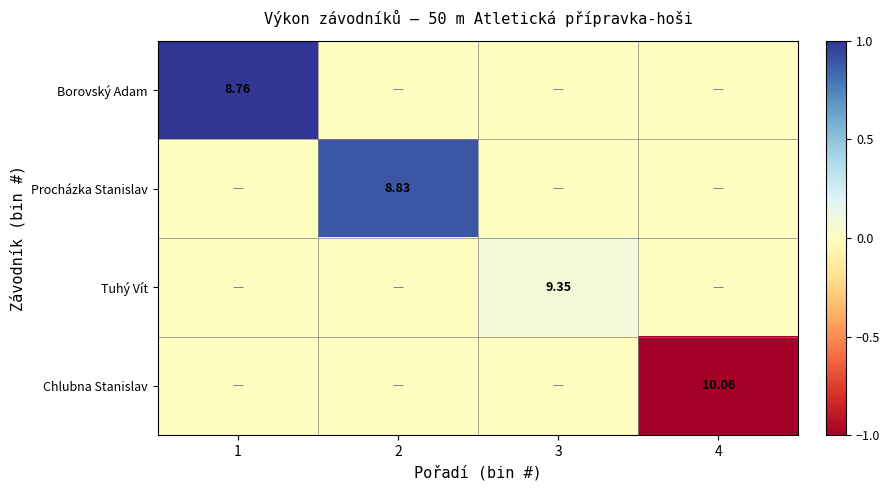

What is the spread (max minus min) of values at 3?

0.1